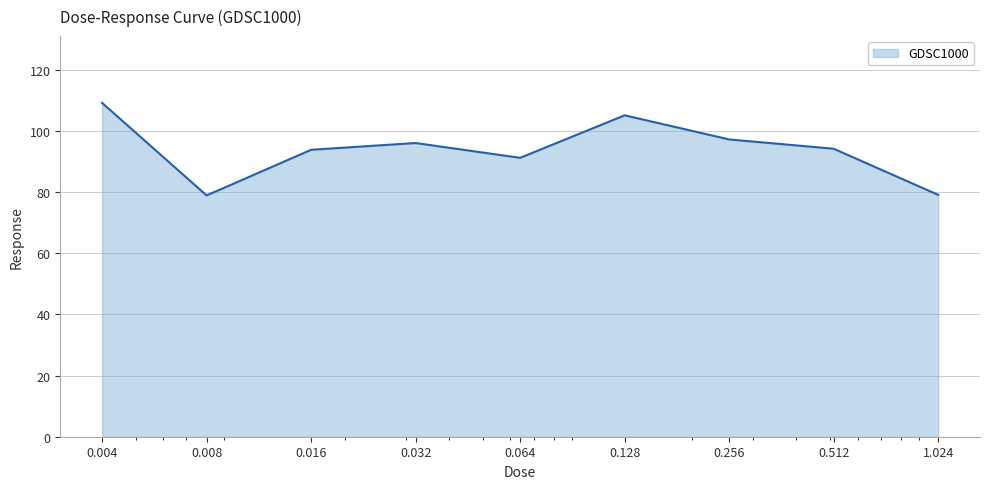

What is the difference between the maximum and minimum values?

30.2